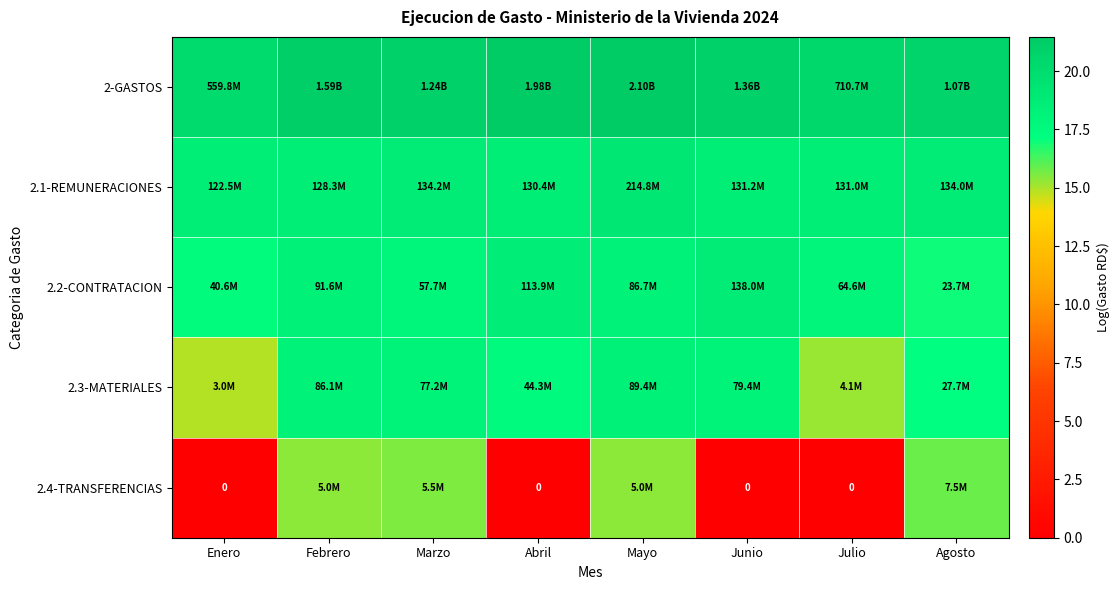

At how many categories does at least one series exceed 20?

8